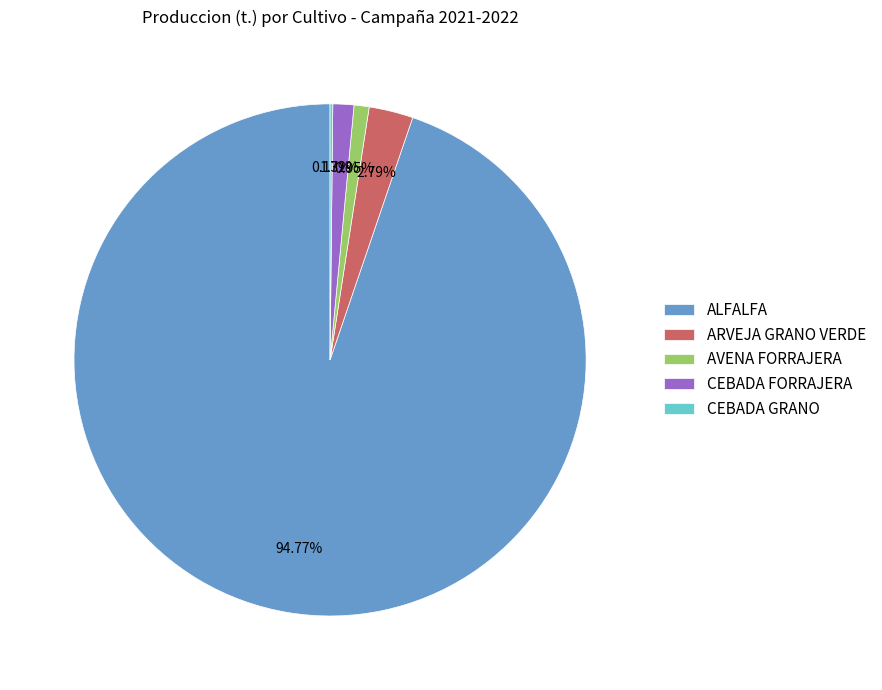

Approximately how many times larger is the value at CEBADA FORRAJERA compared to AVENA FORRAJERA?

1.4